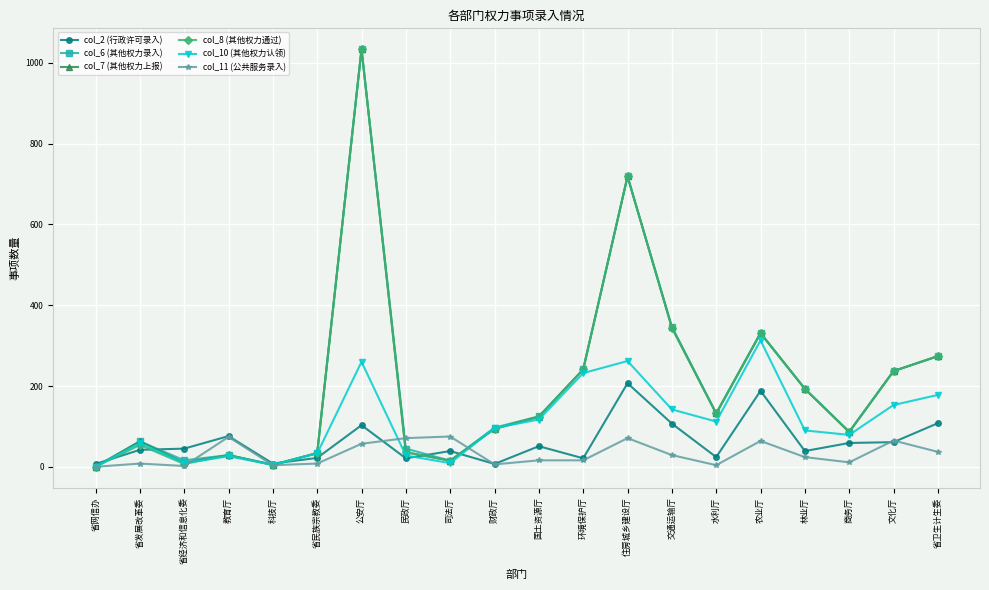

How many series are shown in this chart?

6